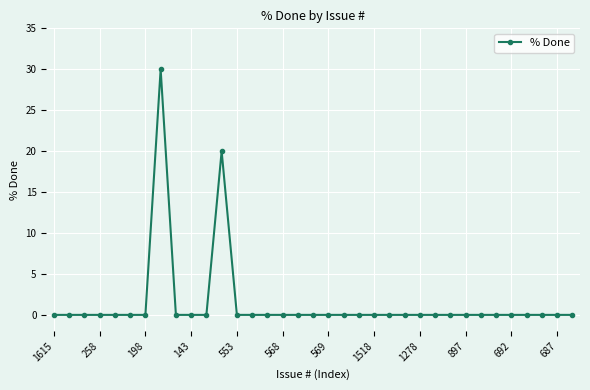

What is the maximum value shown in the chart?

30